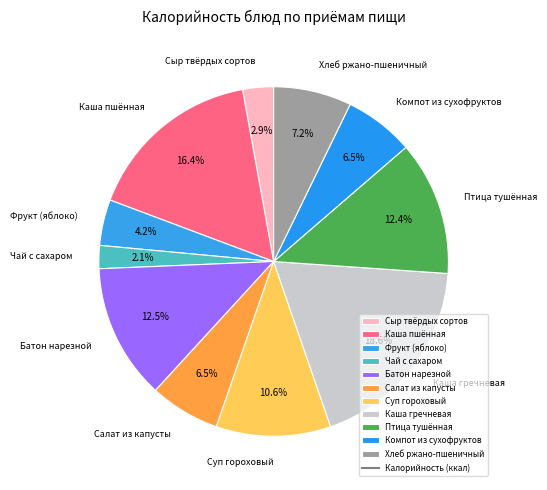

Does any single category account for the majority?

No